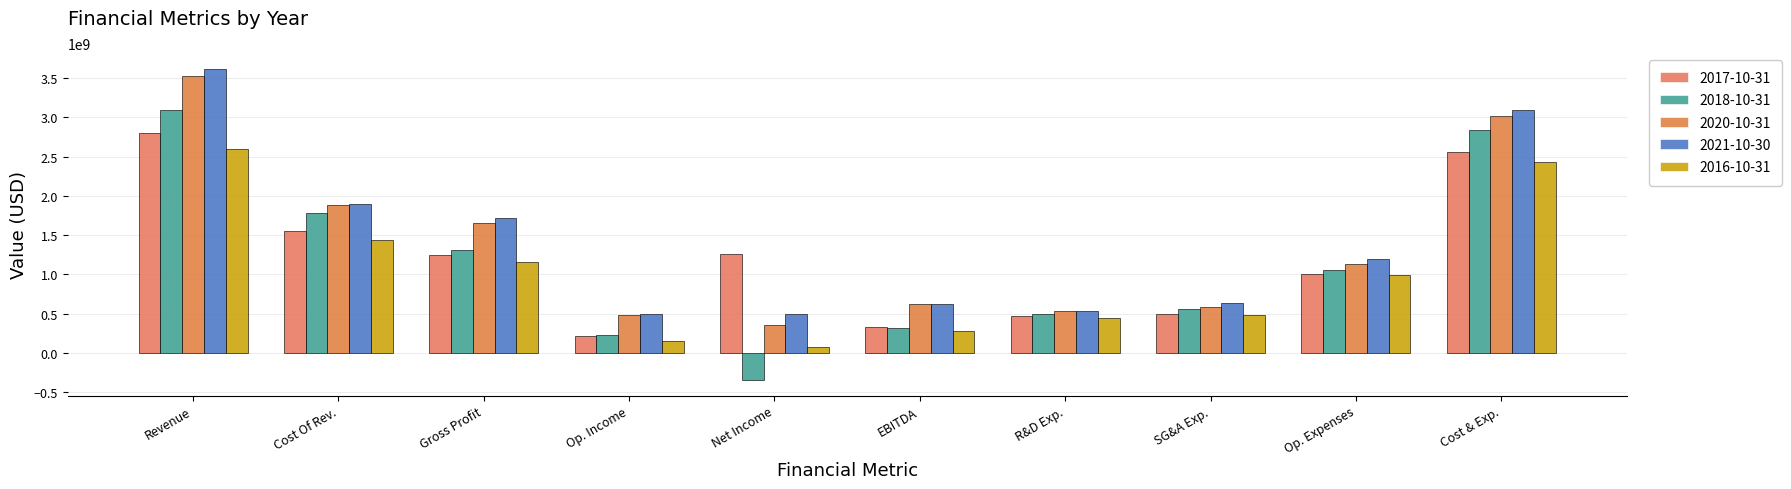

How many data points in 2017-10-31 are less than 1245786000?

5